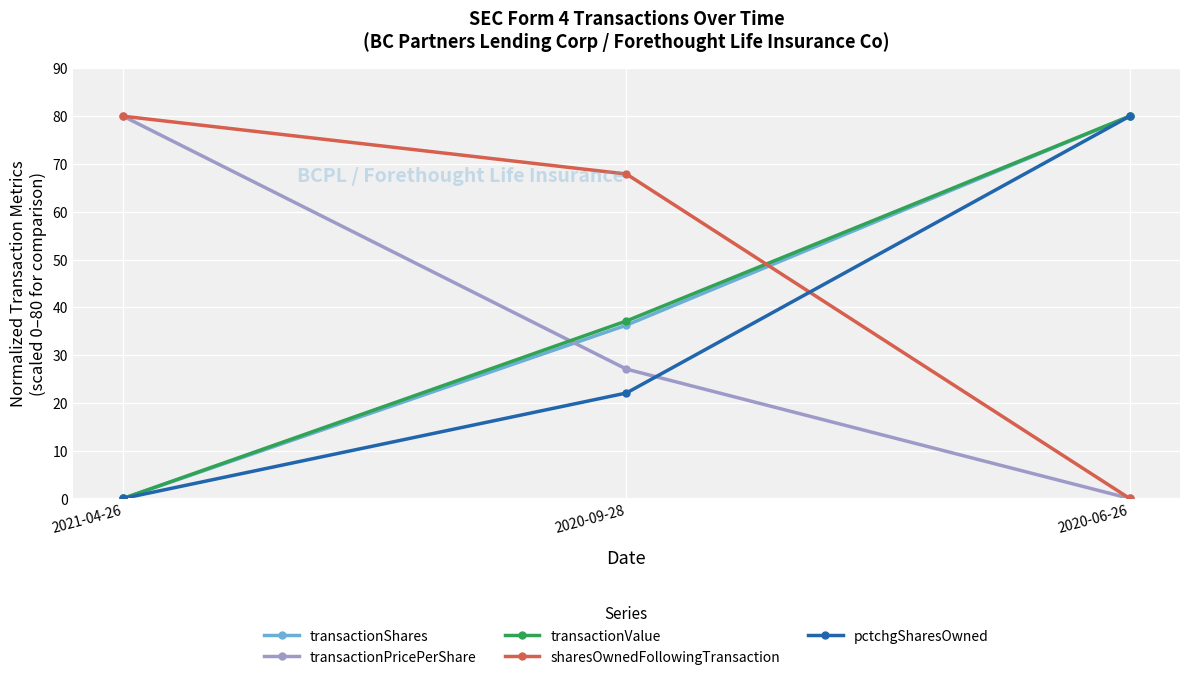

How many positive values does the sharesOwnedFollowingTransaction series have?

2